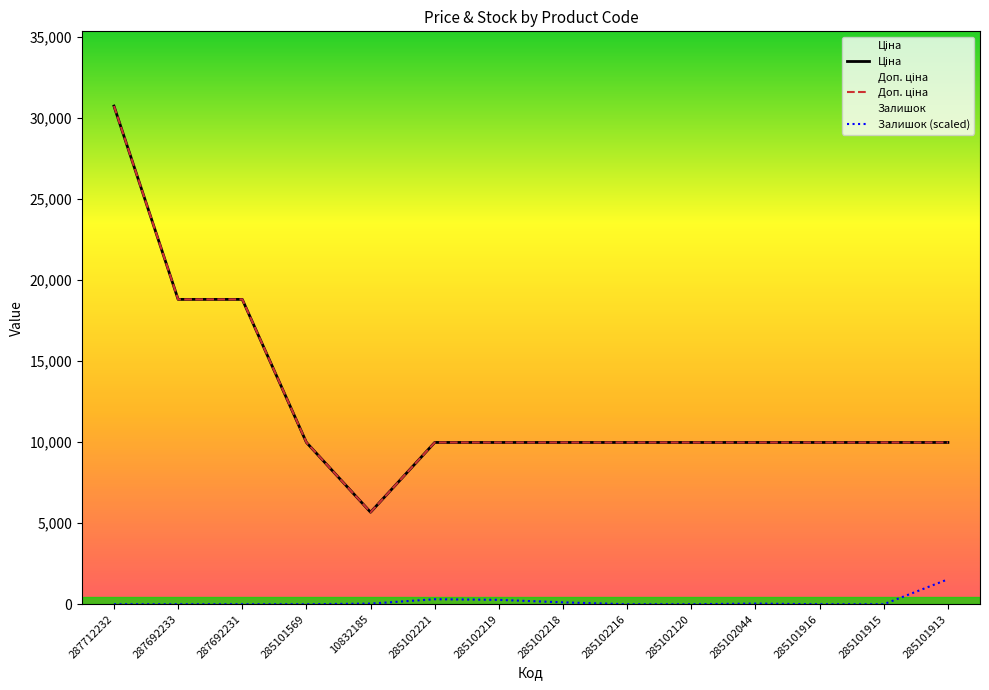

Is the value of Залишок (scaled) at 285101915 greater than the value of Ціна at 287692233?

No